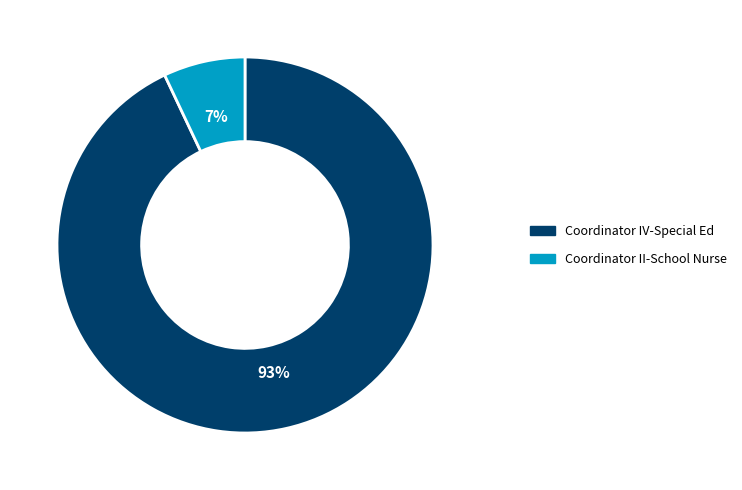

The Coordinator IV-Special Ed slice represents 99% of the pie. True or false?

False